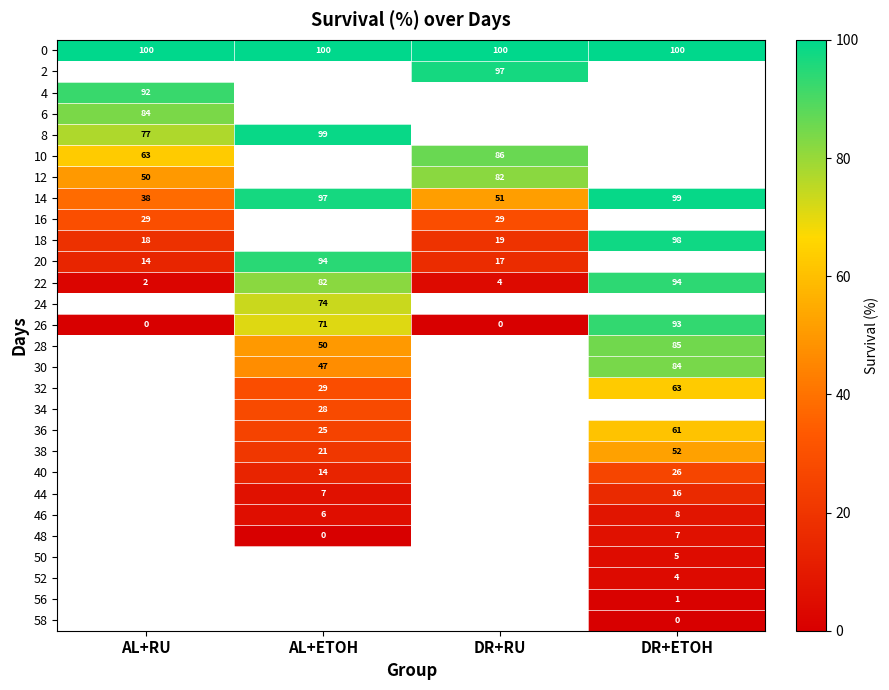

Is it true that 10 equals 29 at AL+RU?

False